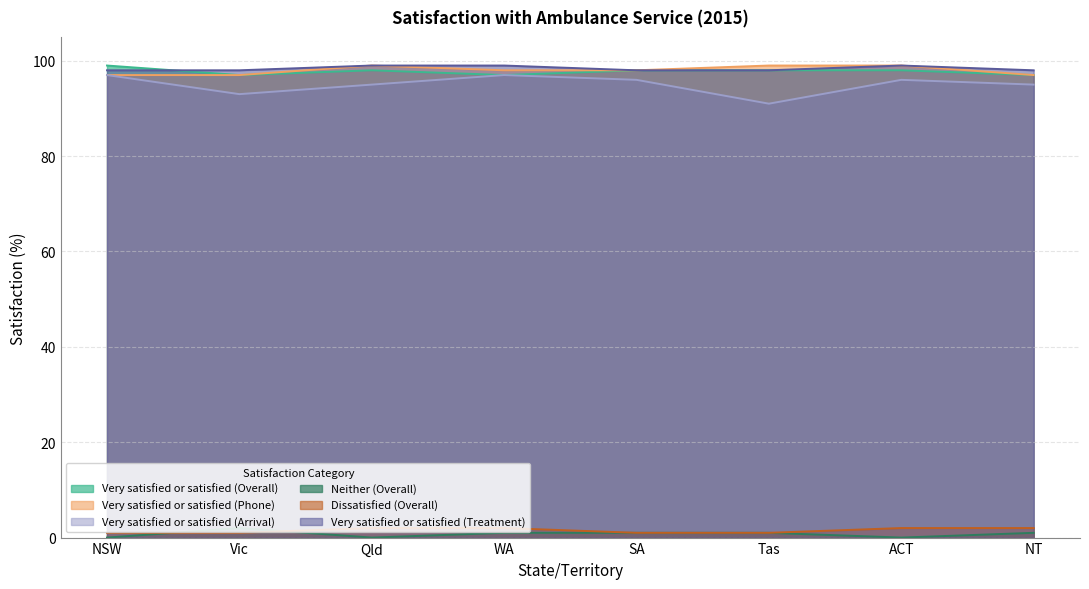

Rank the series at NSW from lowest to highest value.

Neither (Overall), Dissatisfied (Overall), Very satisfied or satisfied (Phone), Very satisfied or satisfied (Arrival), Very satisfied or satisfied (Treatment), Very satisfied or satisfied (Overall)